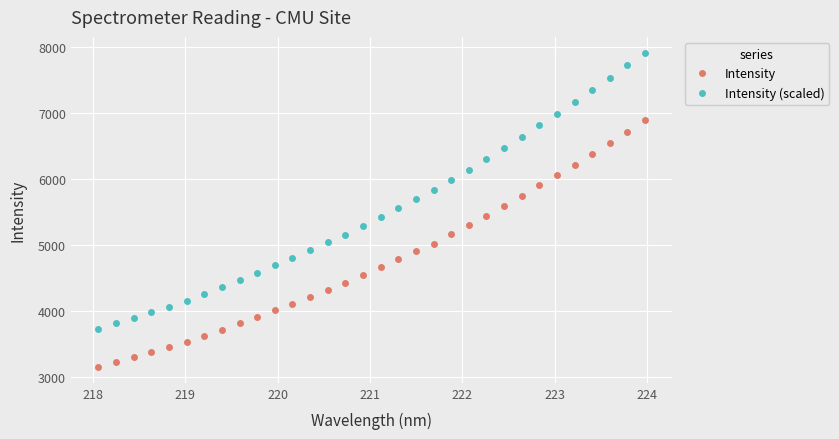

What is the greatest value displayed?

7920.1